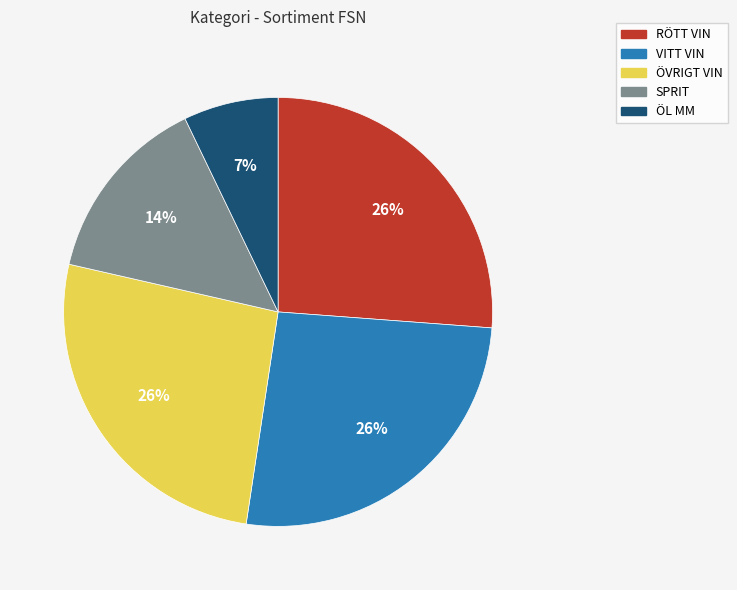

How many slices are in this pie chart?

5